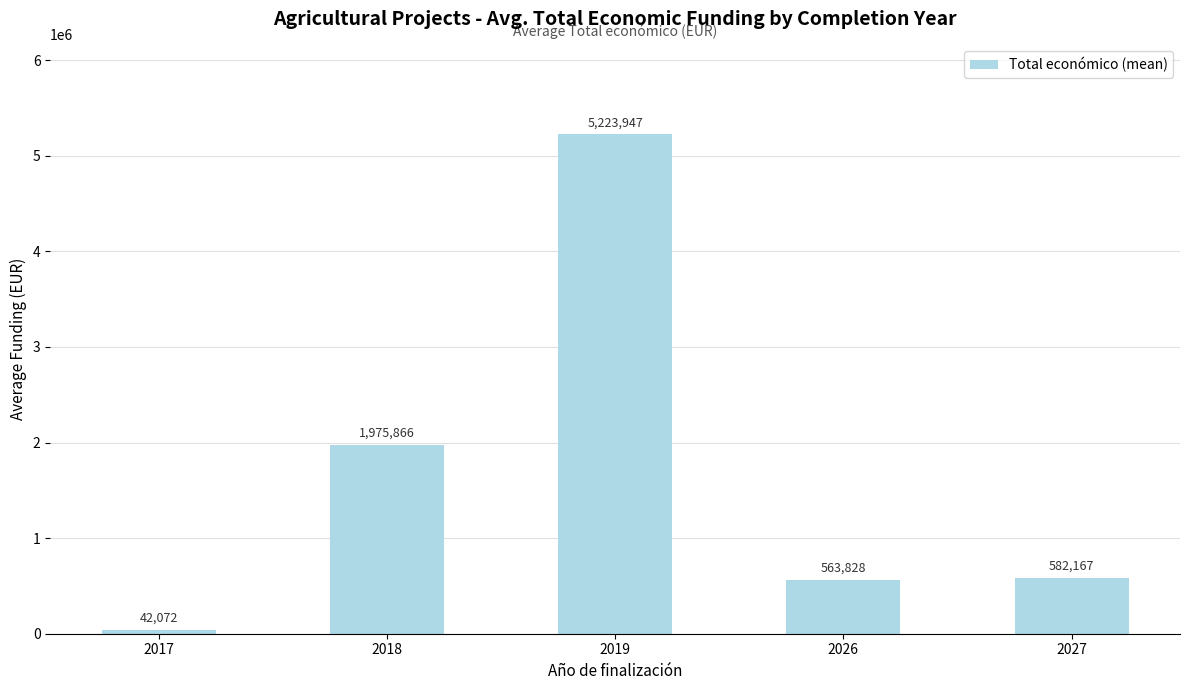

List the labels in order of value, smallest first.

2017, 2026, 2027, 2018, 2019